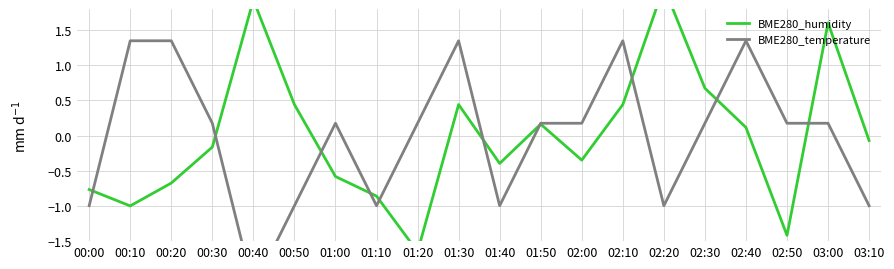

Which label corresponds to the largest value in the chart?

02:20